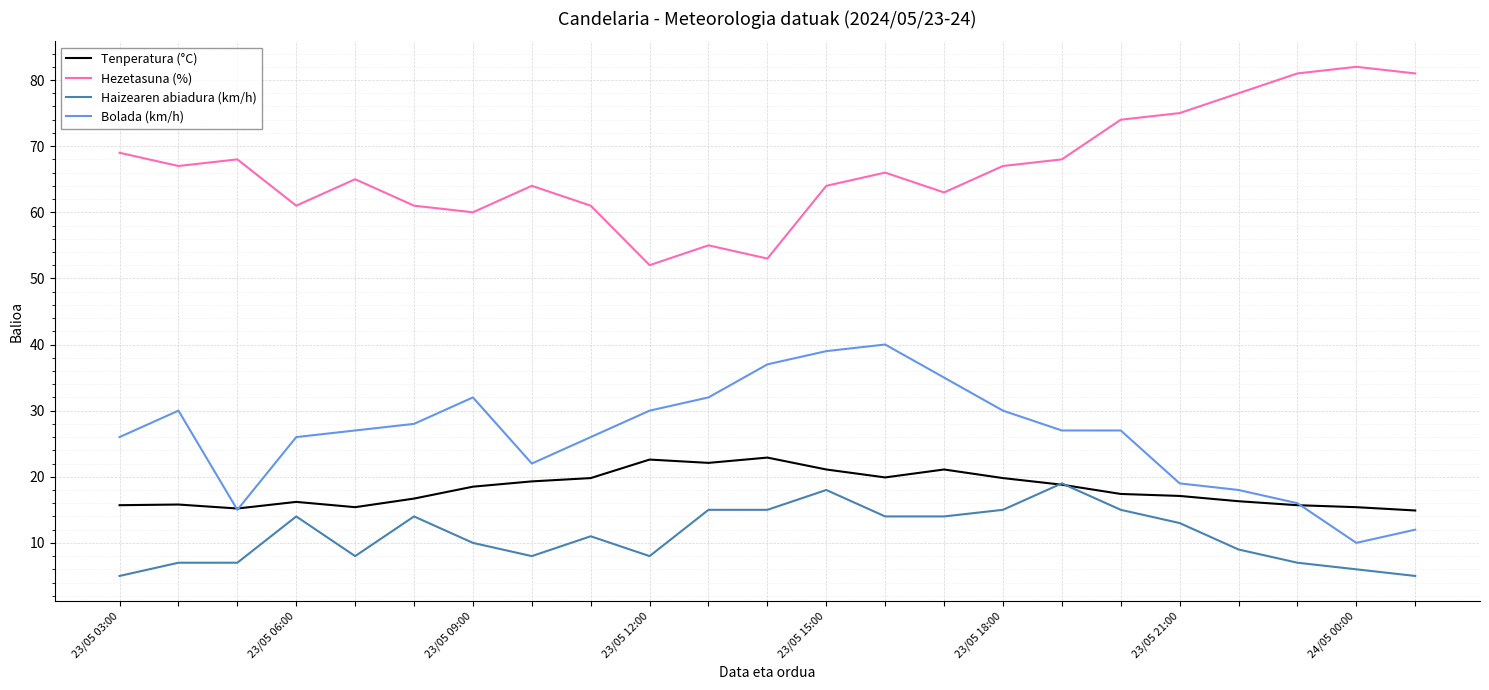

True or false: Haizearen abiadura (km/h) and Bolada (km/h) cross at least once.

False